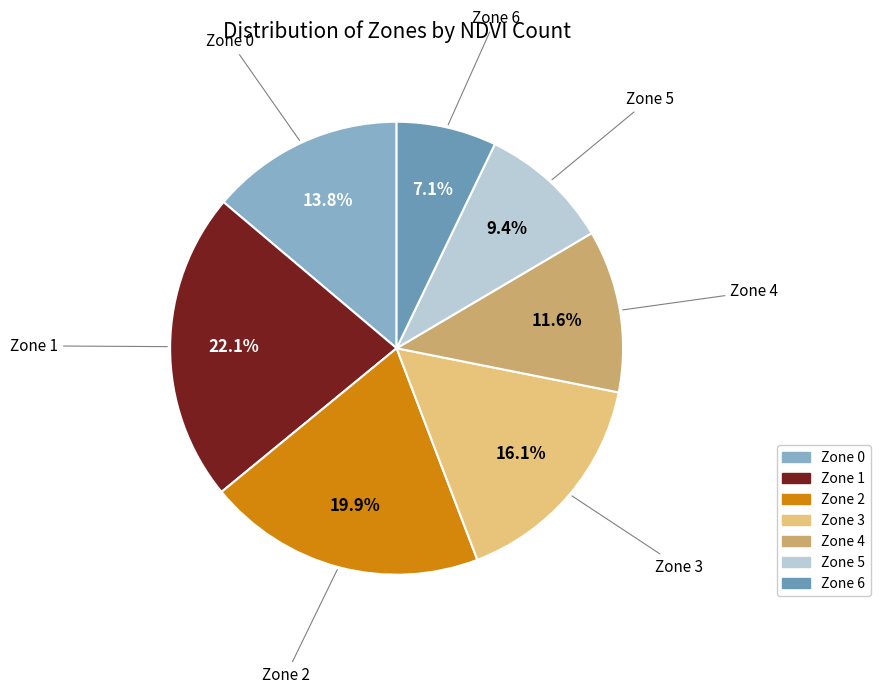

Rank the categories by value from lowest to highest.

Zone 6, Zone 5, Zone 4, Zone 0, Zone 3, Zone 2, Zone 1